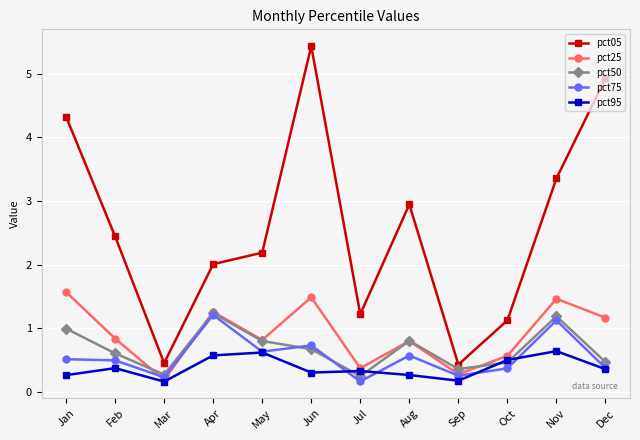

Is the value of pct25 at May greater than the value of pct95 at Mar?

Yes